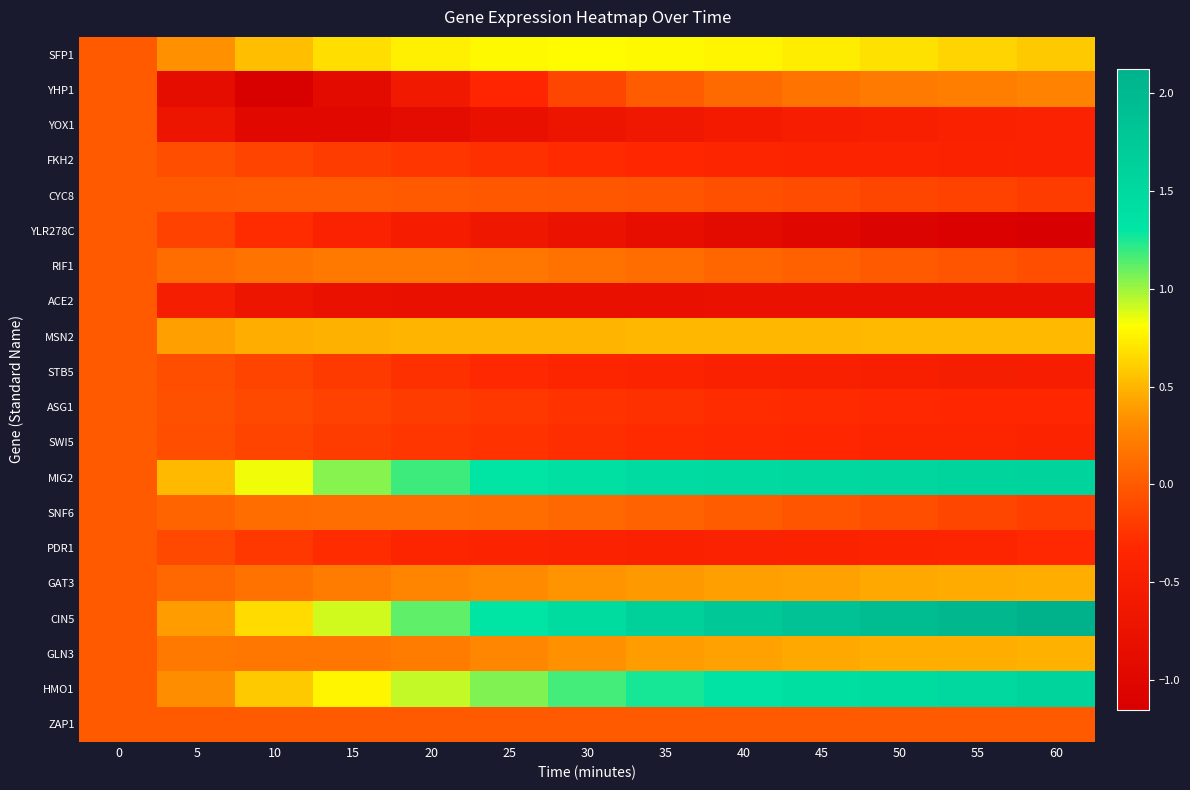

Rank the series by their maximum value, from lowest to highest.

YOX1, FKH2, YLR278C, ACE2, STB5, ASG1, SWI5, PDR1, ZAP1, CYC8, SNF6, RIF1, YHP1, GAT3, GLN3, MSN2, SFP1, HMO1, MIG2, CIN5